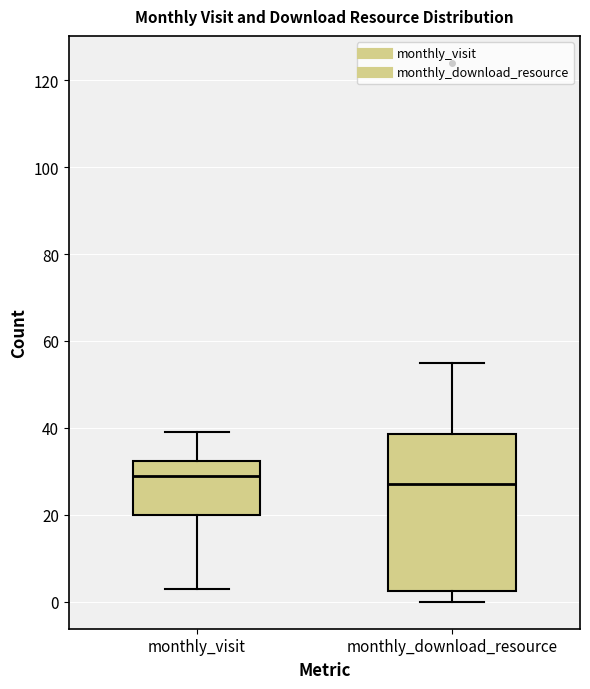

Reading left to right, read every box against the y-axis: the position of its median line, the range the box covers, and the ends of its whiskers. The values are not printed on the chart, so give them approximately, as read against the axis.

monthly_visit: median 30, box 20 to 32, whiskers 4 to 40
monthly_download_resource: median 28, box 2 to 38, whiskers 0 to 56